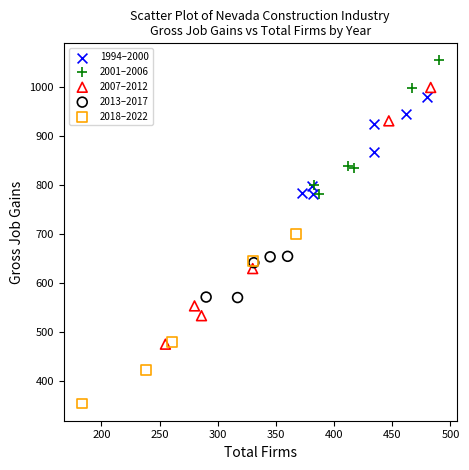

Which series reaches the maximum Y coordinate?

2001–2006